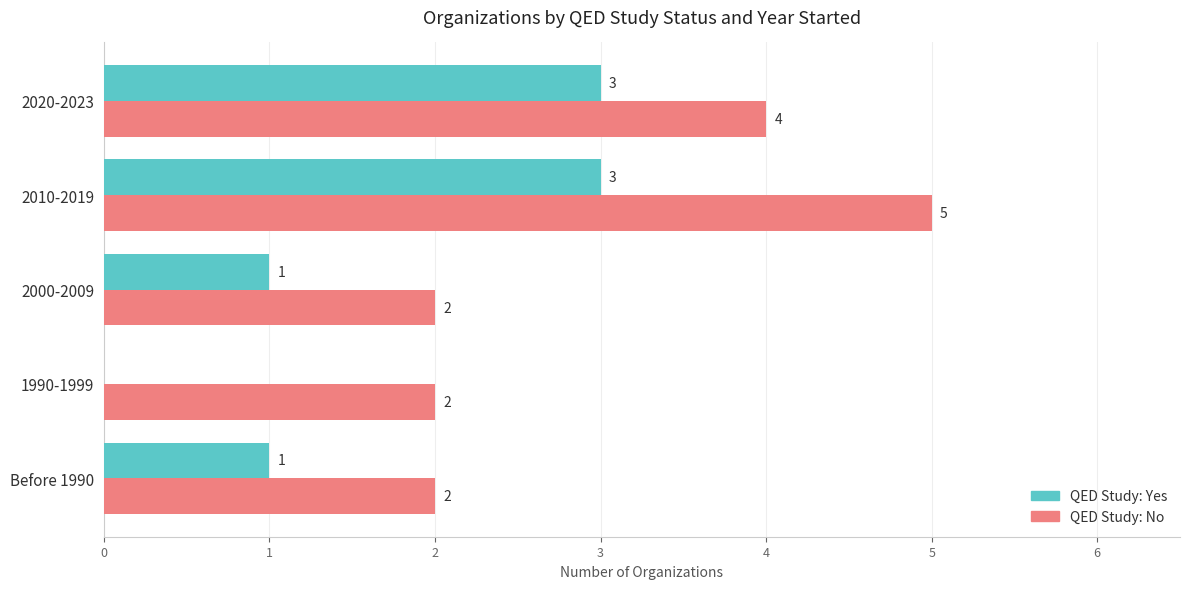

At which label does QED Study: No reach its peak?

2010-2019